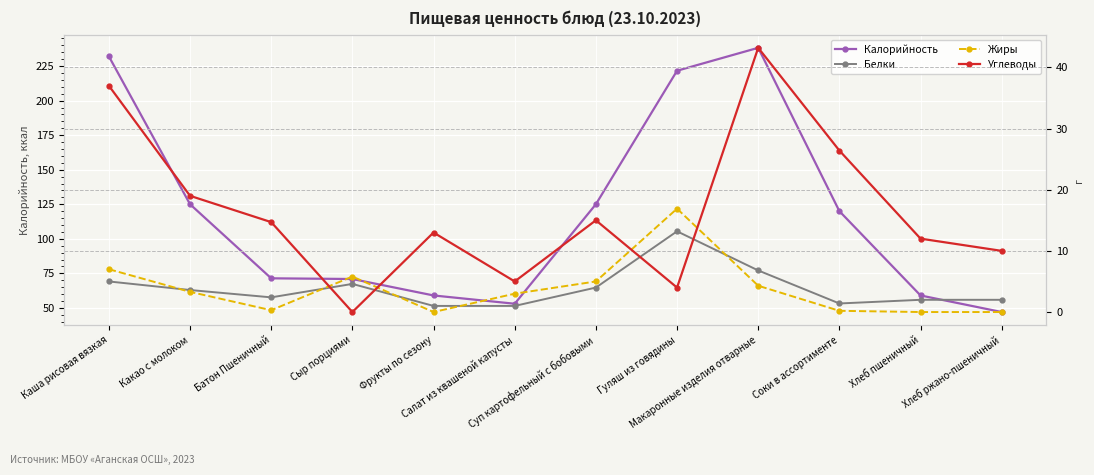

Which category has the highest value across all series?

Макаронные изделия отварные